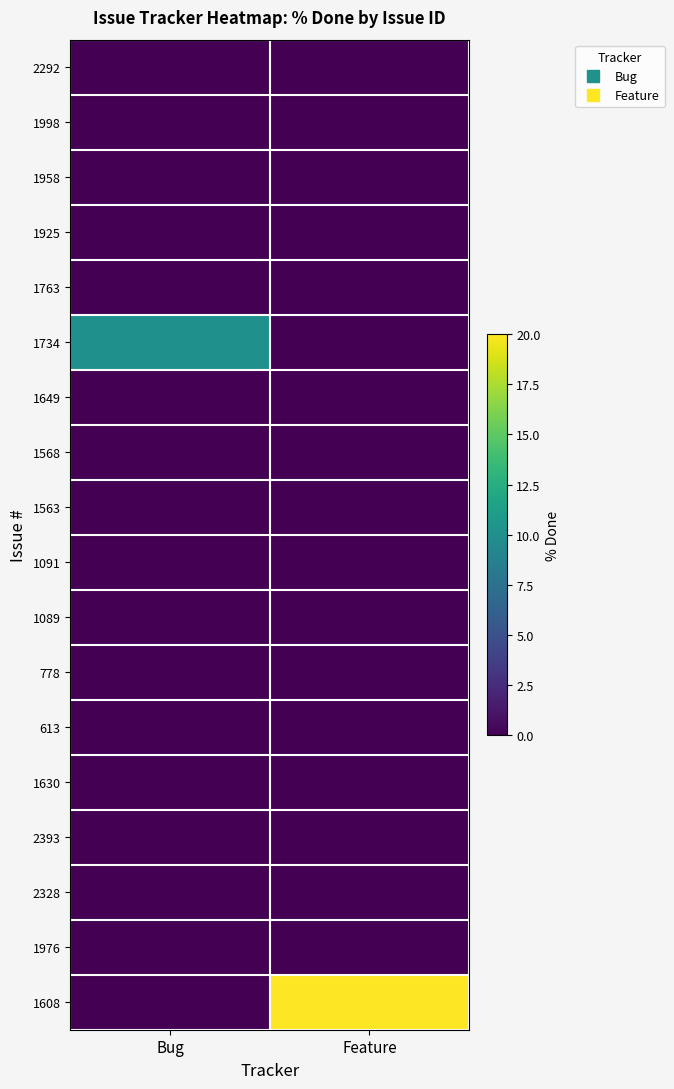

Reading left to right, list all the values displayed in this chart.

2292: Bug=0	Feature=0
1998: Bug=0	Feature=0
1958: Bug=0	Feature=0
1925: Bug=0	Feature=0
1763: Bug=0	Feature=0
1734: Bug=10	Feature=0
1649: Bug=0	Feature=0
1568: Bug=0	Feature=0
1563: Bug=0	Feature=0
1091: Bug=0	Feature=0
1089: Bug=0	Feature=0
778: Bug=0	Feature=0
613: Bug=0	Feature=0
1630: Bug=0	Feature=0
2393: Bug=0	Feature=0
2328: Bug=0	Feature=0
1976: Bug=0	Feature=0
1608: Bug=0	Feature=20